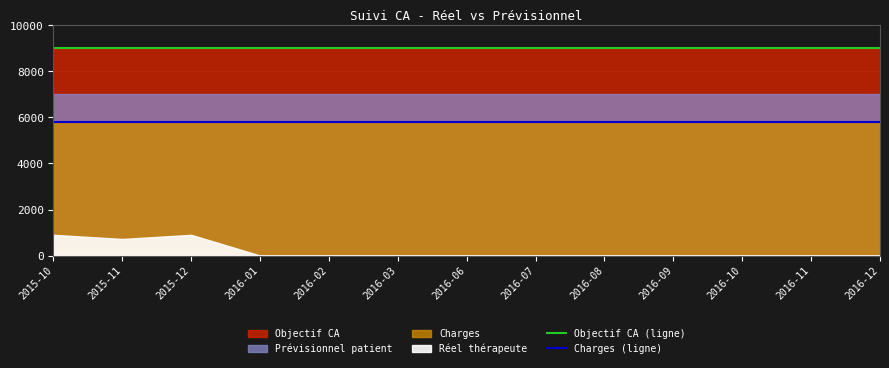

At how many categories does at least one series exceed 8922?

13